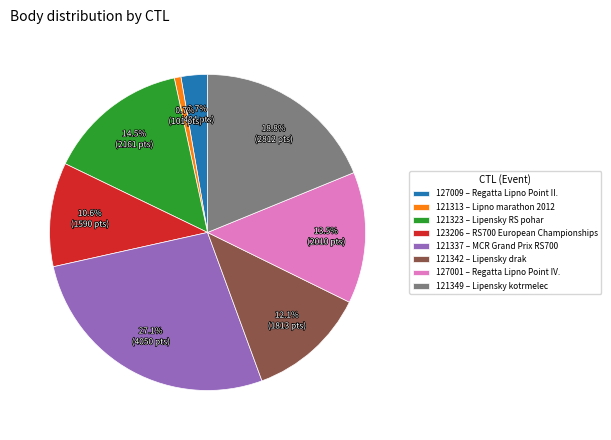

What is the largest slice in the pie chart?

121337